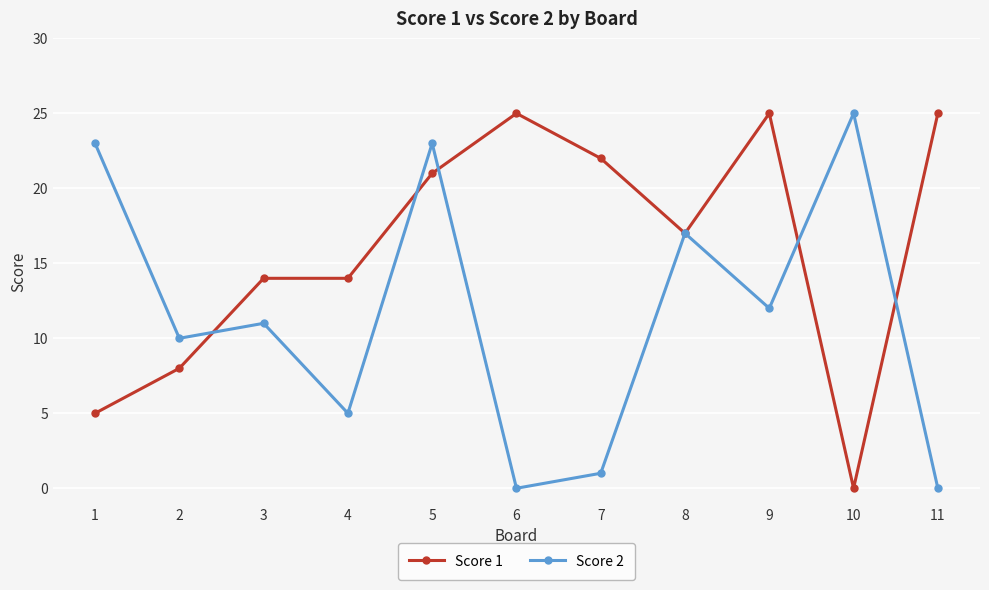

Rank the series at 3 from lowest to highest value.

Score 2, Score 1